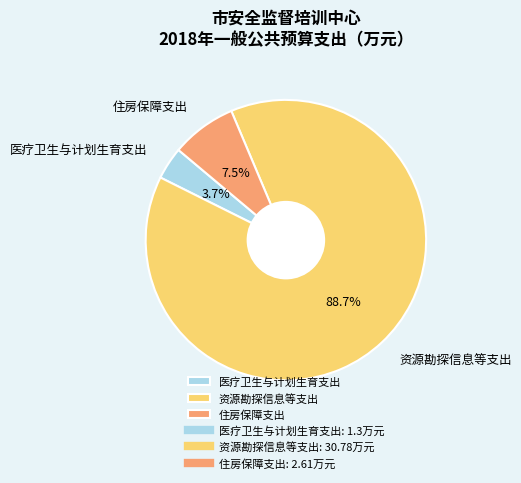

Which has a higher value, 住房保障支出 or 医疗卫生与计划生育支出?

住房保障支出